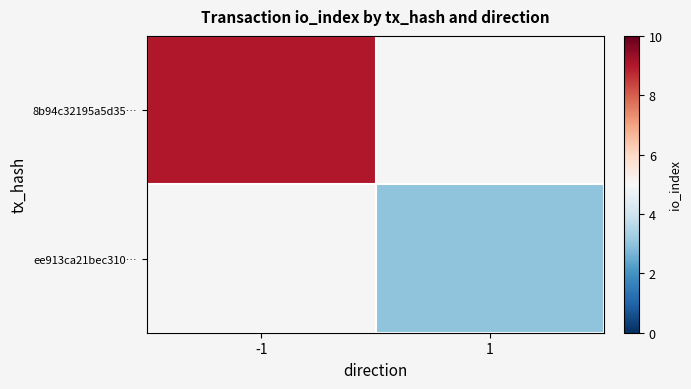

How many data points does each series have?

2